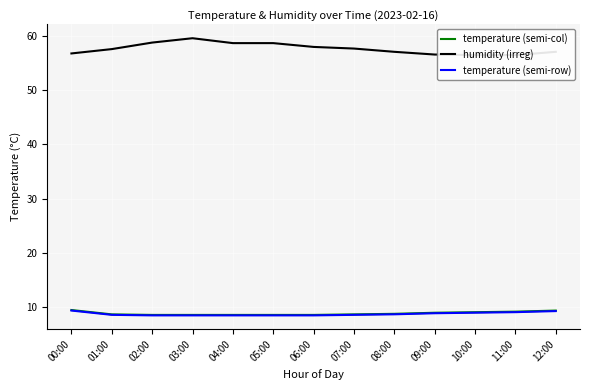

What is the lowest value of the temperature (semi-row) series?

8.5